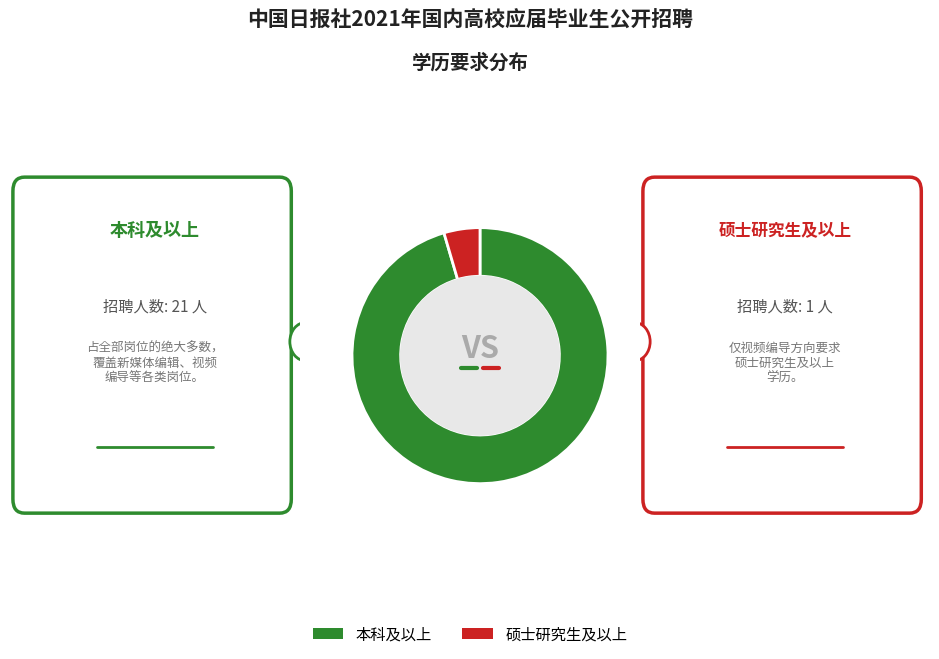

Does 本科及以上 account for over 50% of the chart?

Yes